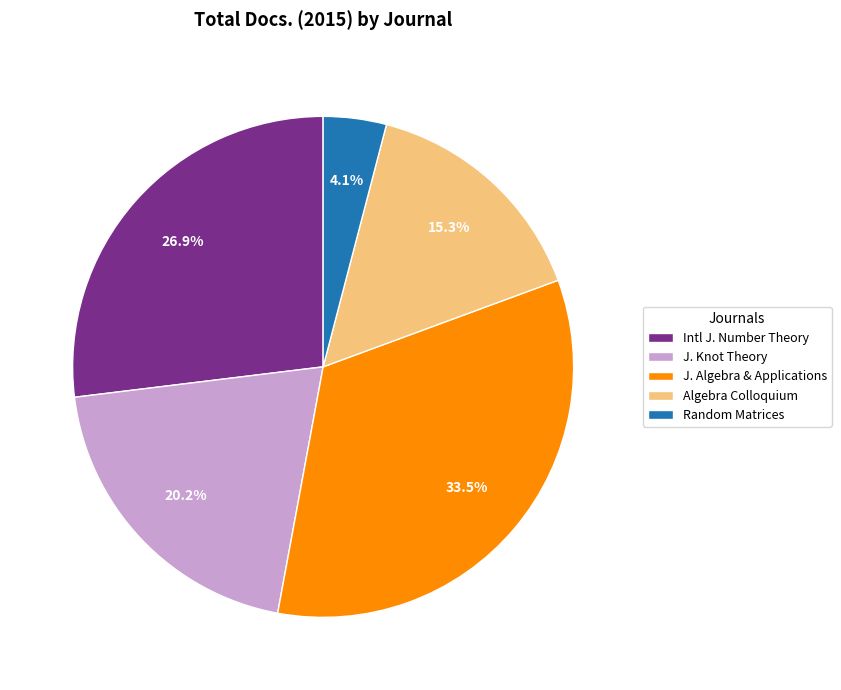

How much of the chart is everything except Algebra Colloquium?

84.7%